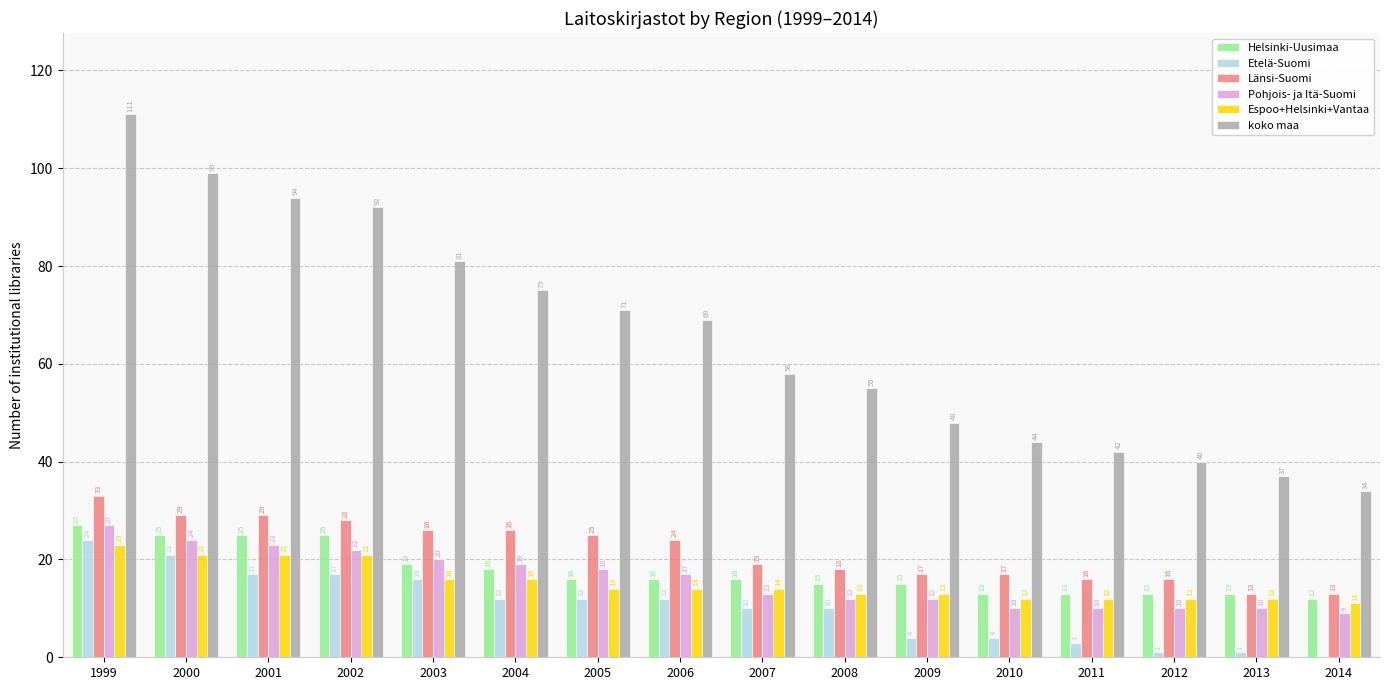

Where does the Helsinki-Uusimaa series first go above 16?

1999